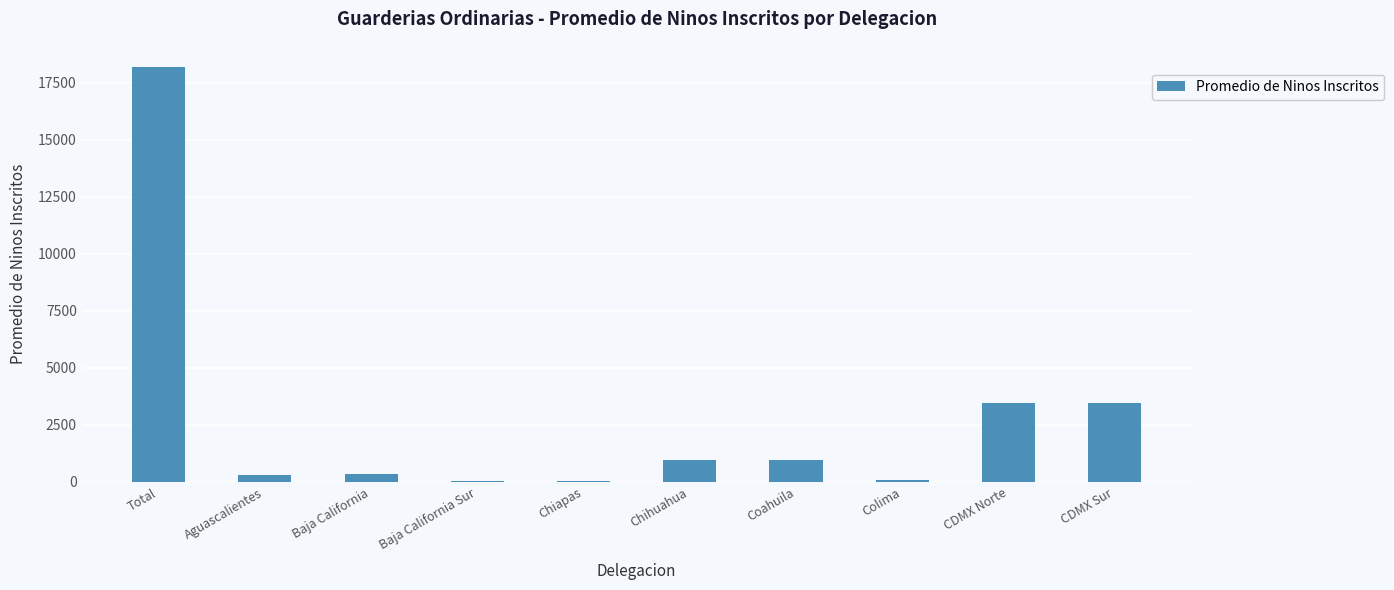

What is the ratio of the value at Colima to the value at Baja California?

0.2